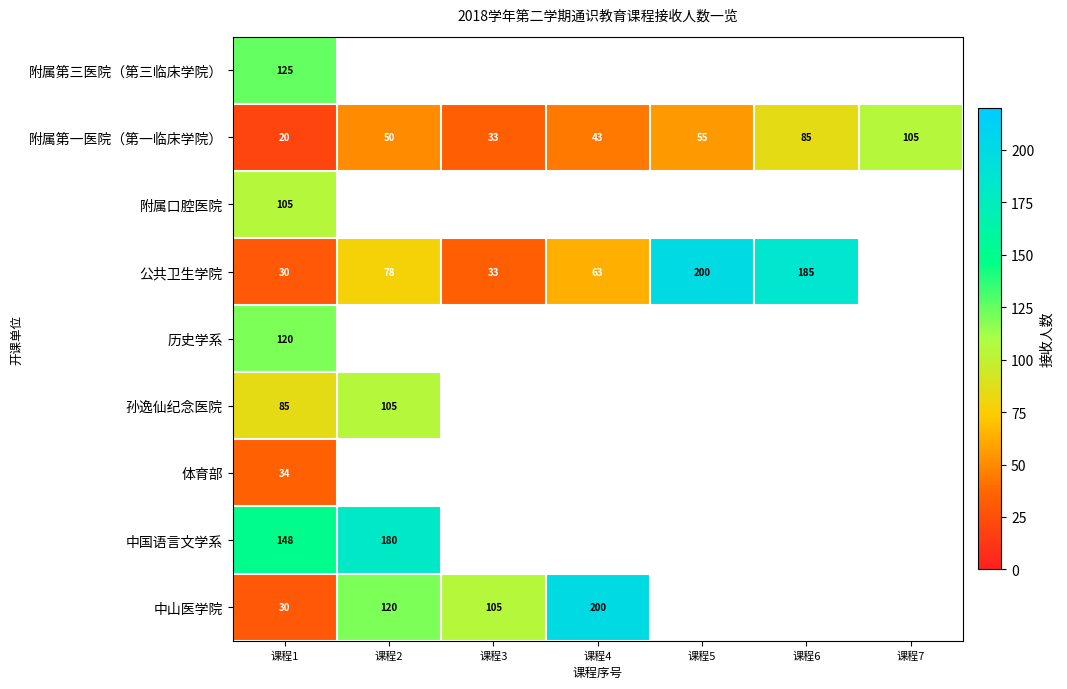

True or false: 历史学系 has a value of 120 at 课程1.

True